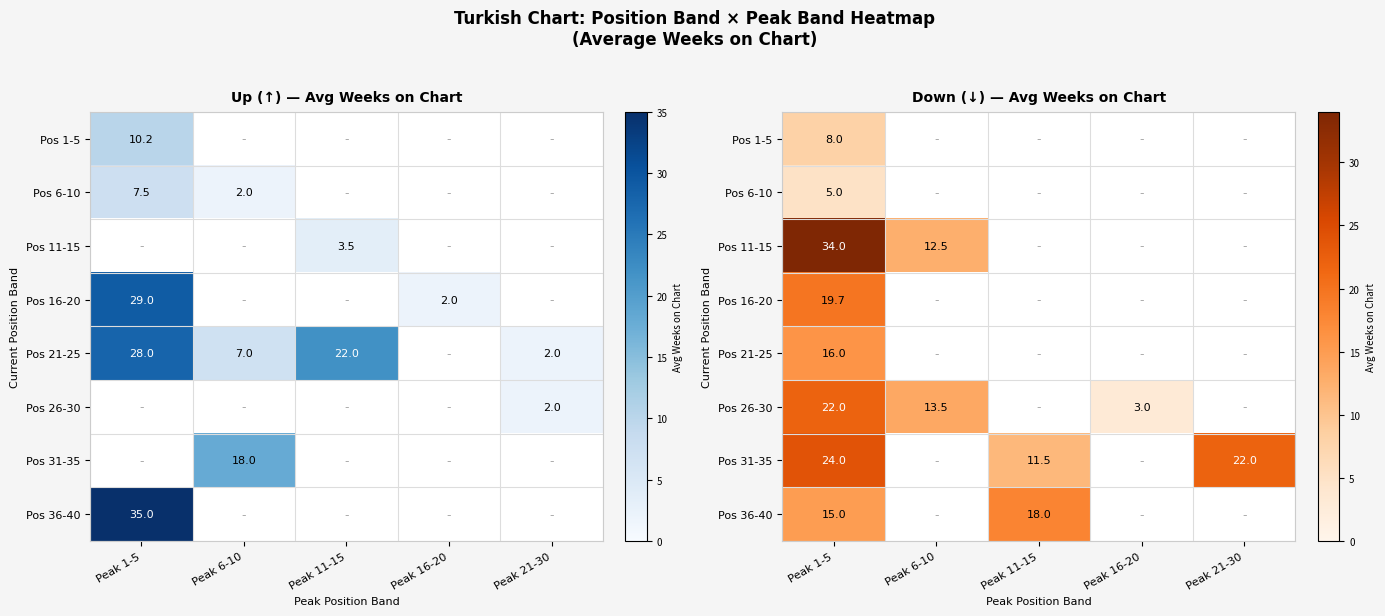

List the series in order of their peak value, highest first.

Pos 11-15, Pos 31-35, Pos 26-30, Pos 16-20, Pos 36-40, Pos 21-25, Pos 1-5, Pos 6-10